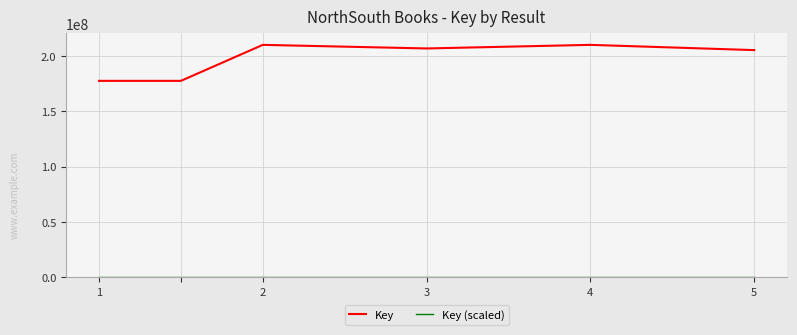

At how many categories does at least one series exceed 73403203?

6